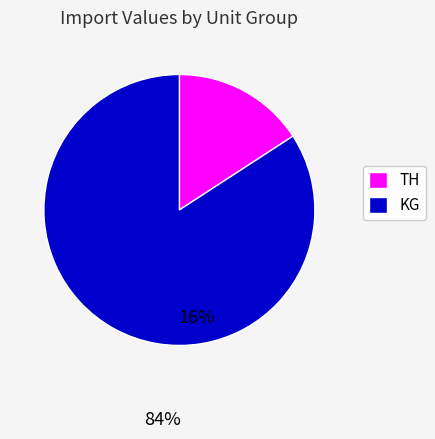

How many slices are in this pie chart?

2